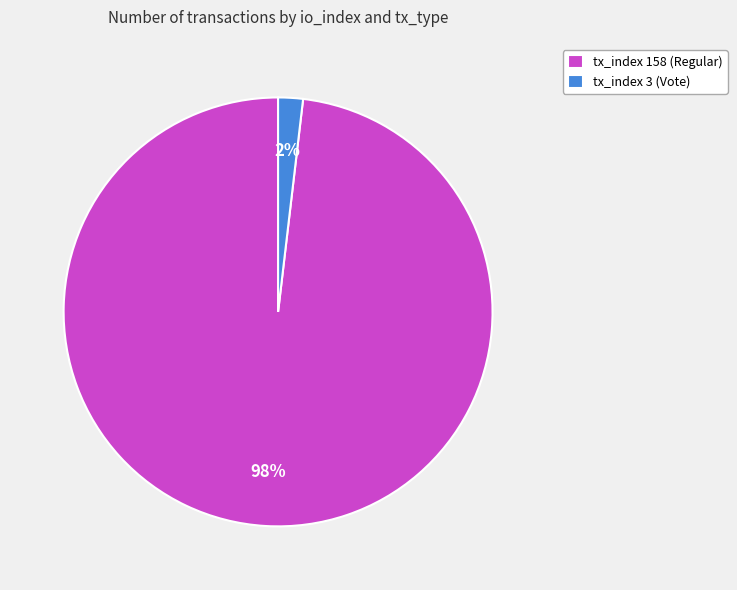

Do tx_index 3 (Vote) and tx_index 158 (Regular) together represent more than half of the pie?

Yes